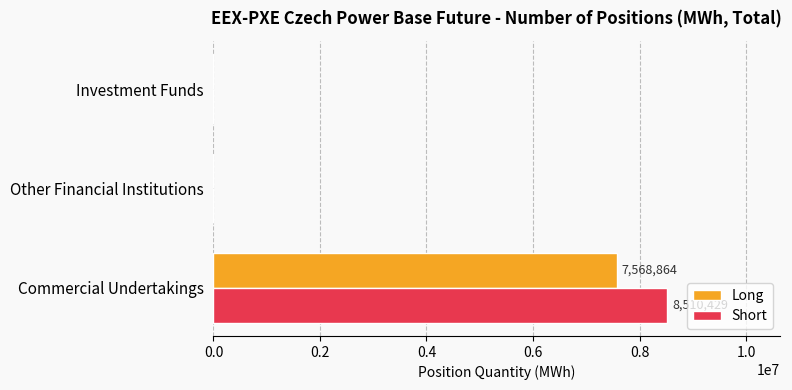

Which category has the highest value across all series?

Commercial Undertakings